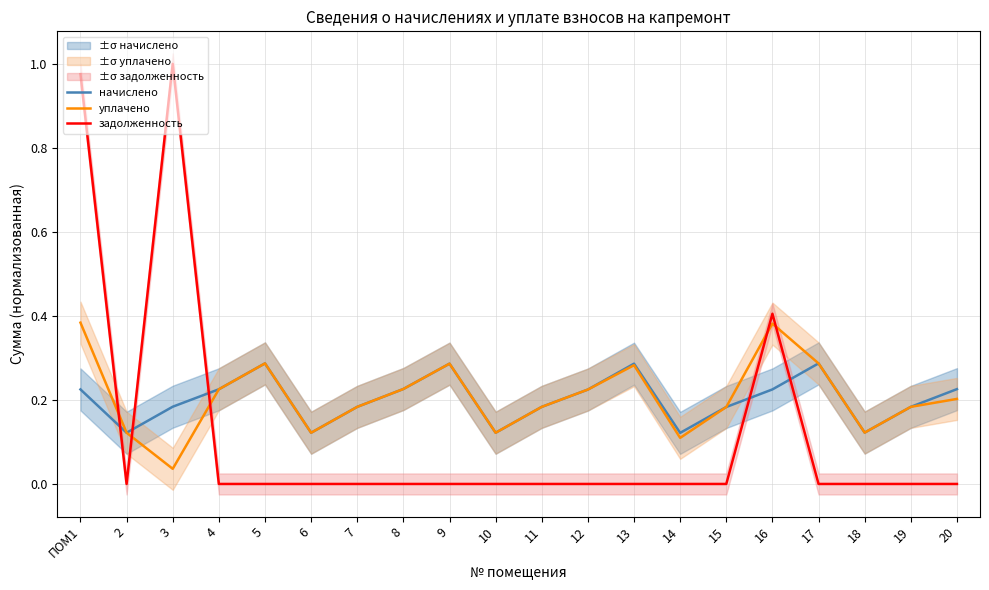

What is the label of the 20th point from the right?

ПОМ1